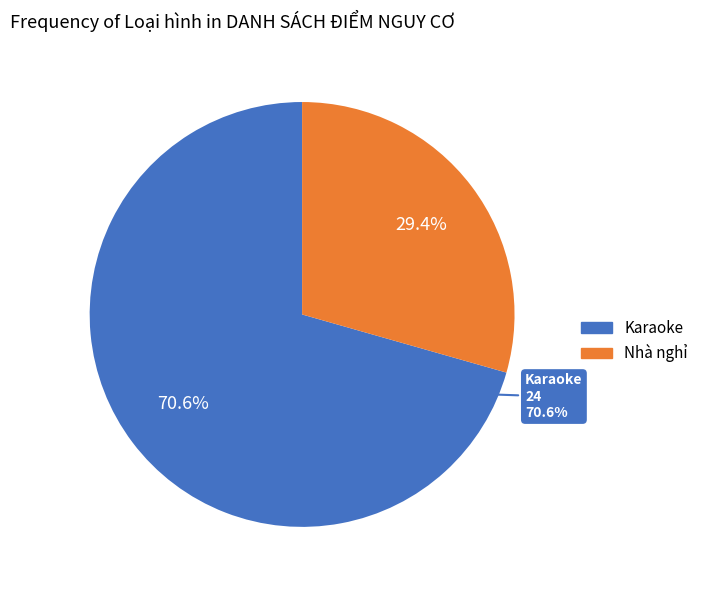

Which category has the biggest portion of the pie?

Karaoke